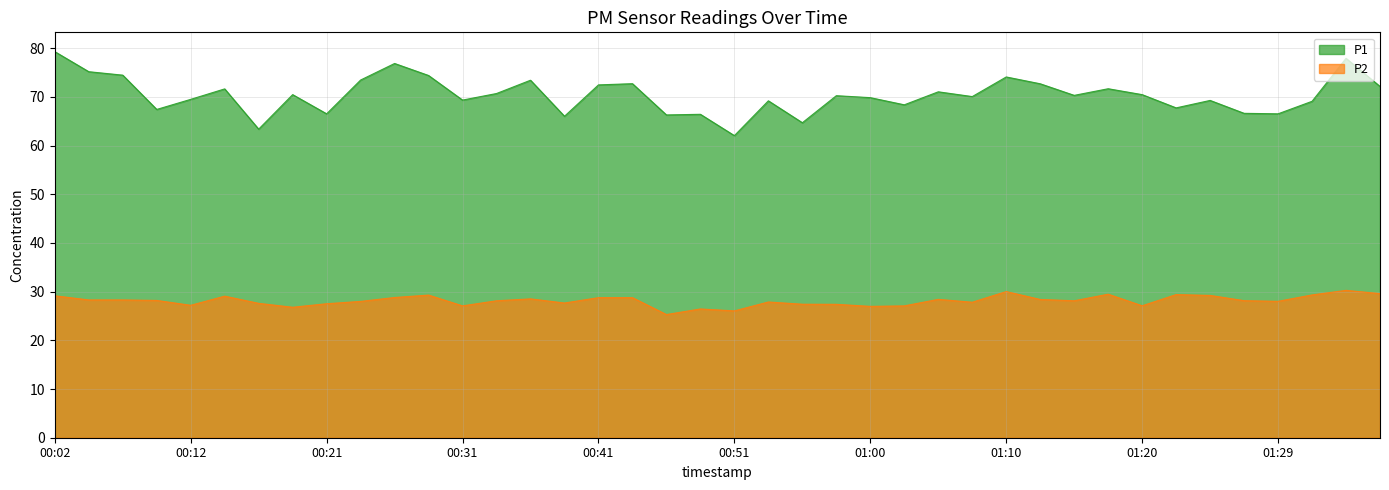

The P2 series shows 48.5 at 00:43. True or false?

False